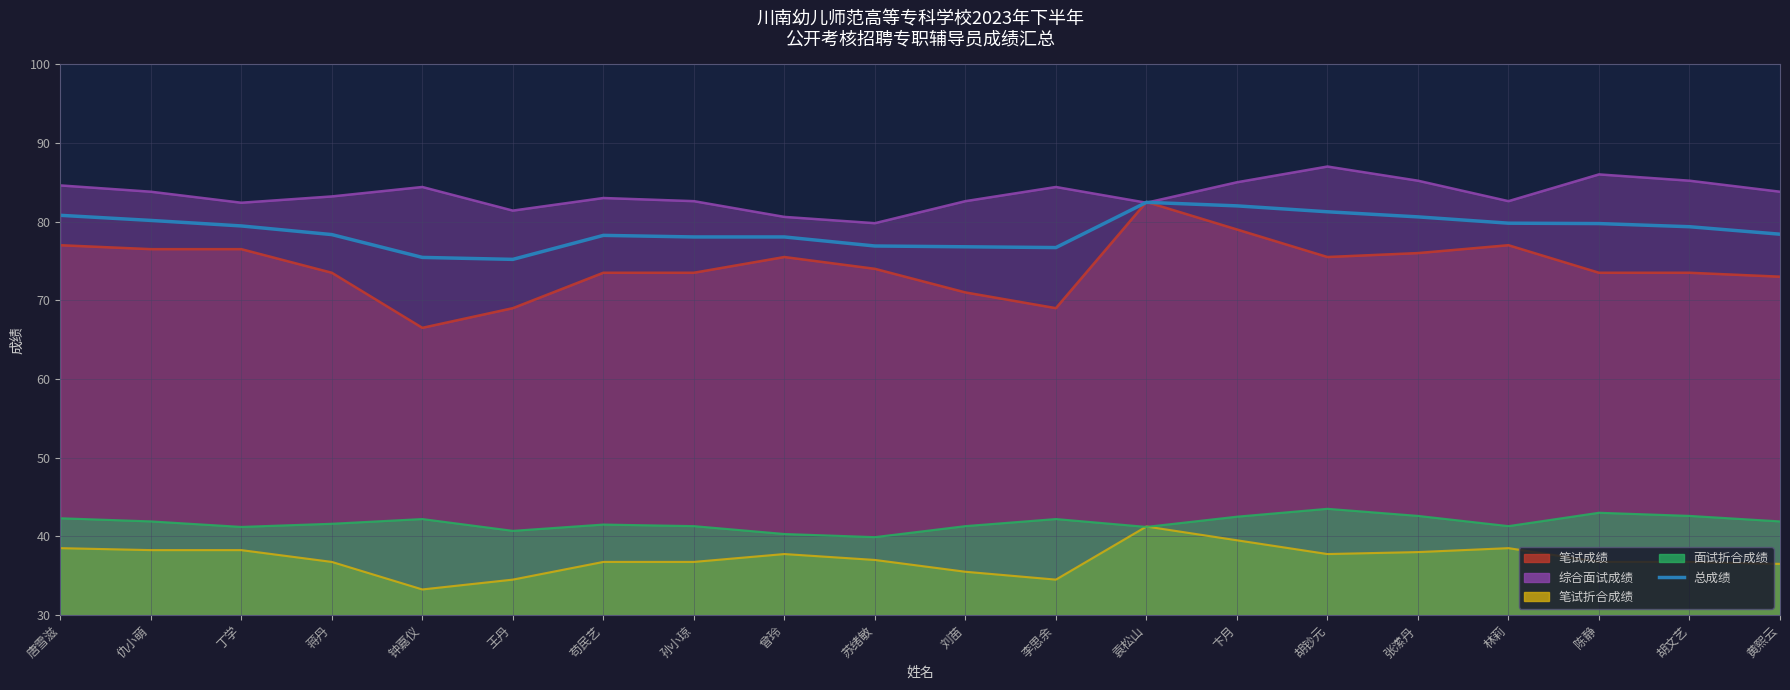

What is the label of the 19th point from the right?

仇小萌